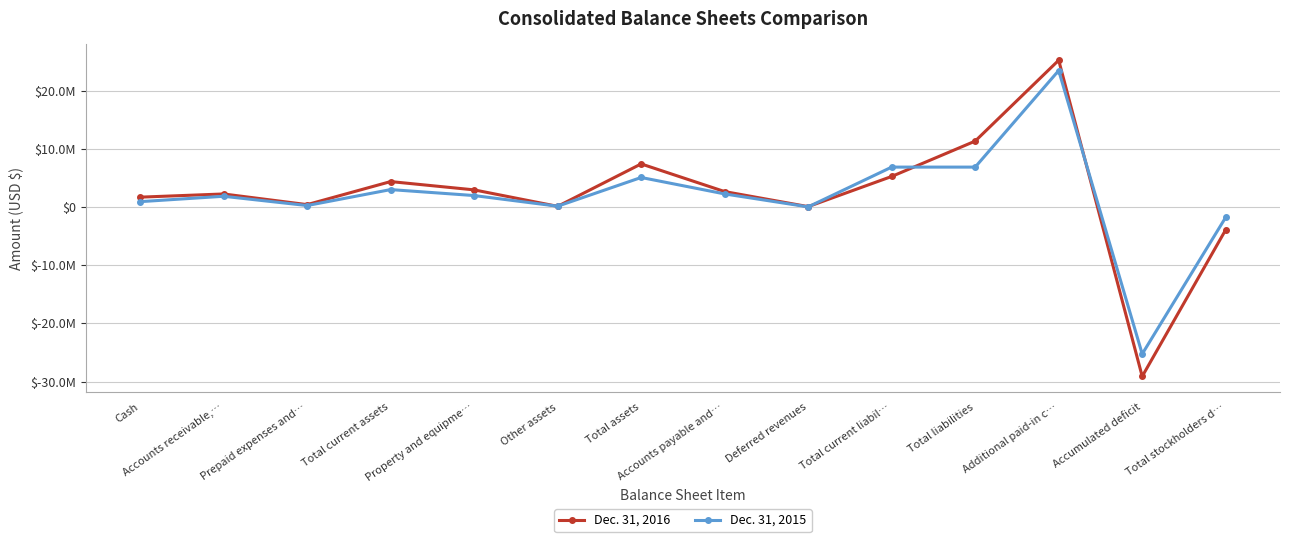

At which category does the chart reach its peak across all series?

Additional paid-in c…